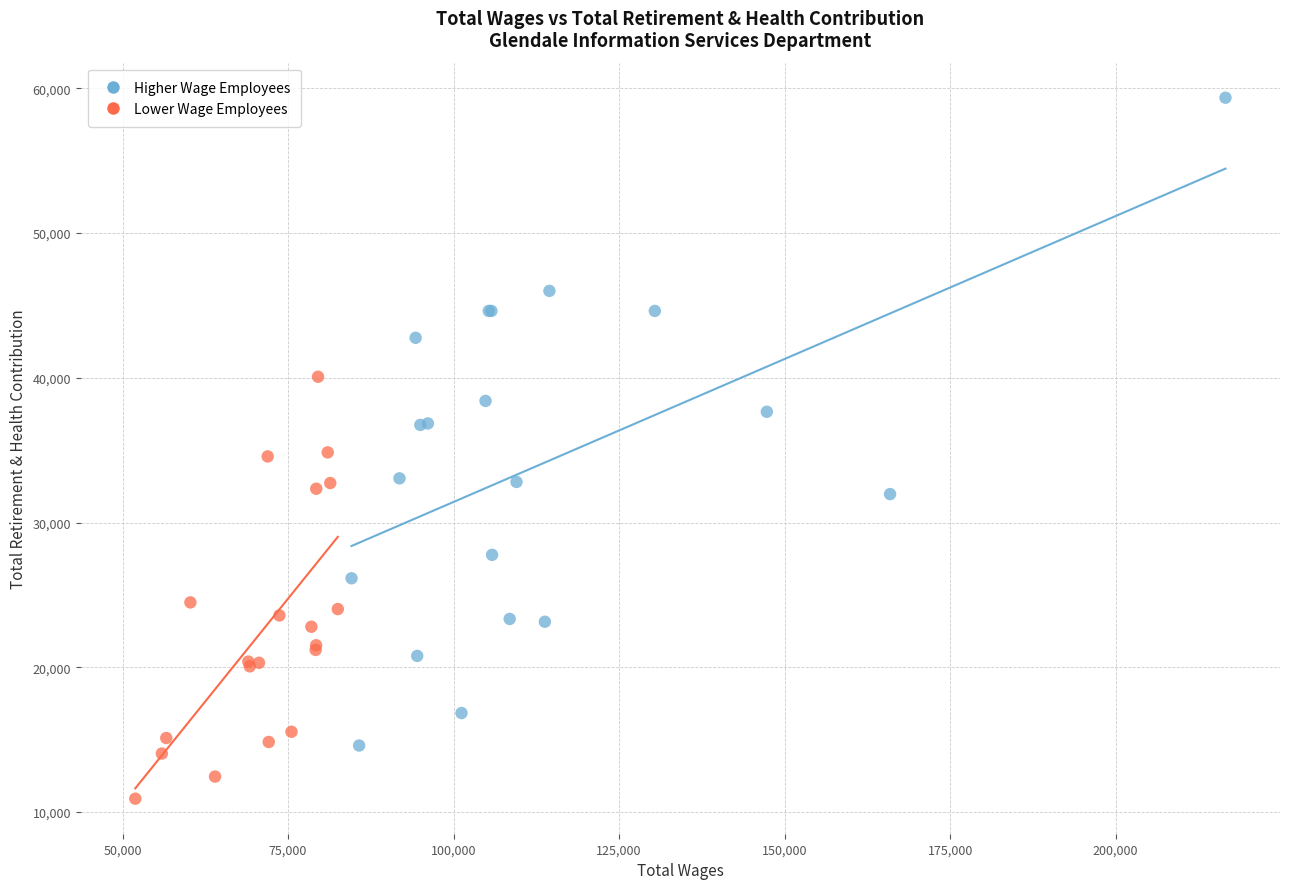

Which series contains the highest Y value?

Higher Wage Employees